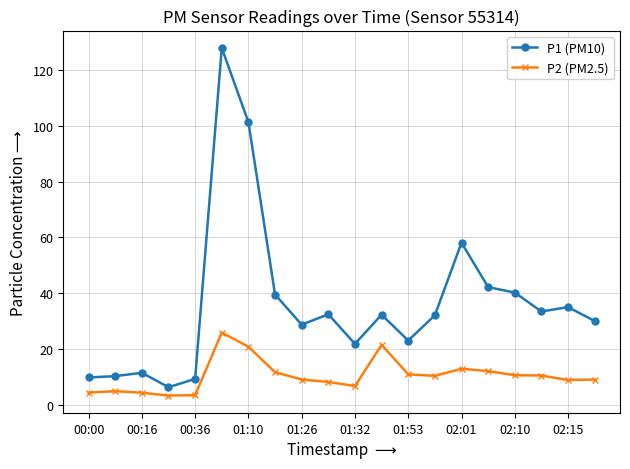

What is the difference between the maximum and minimum values in the P1 (PM10) series?

121.5